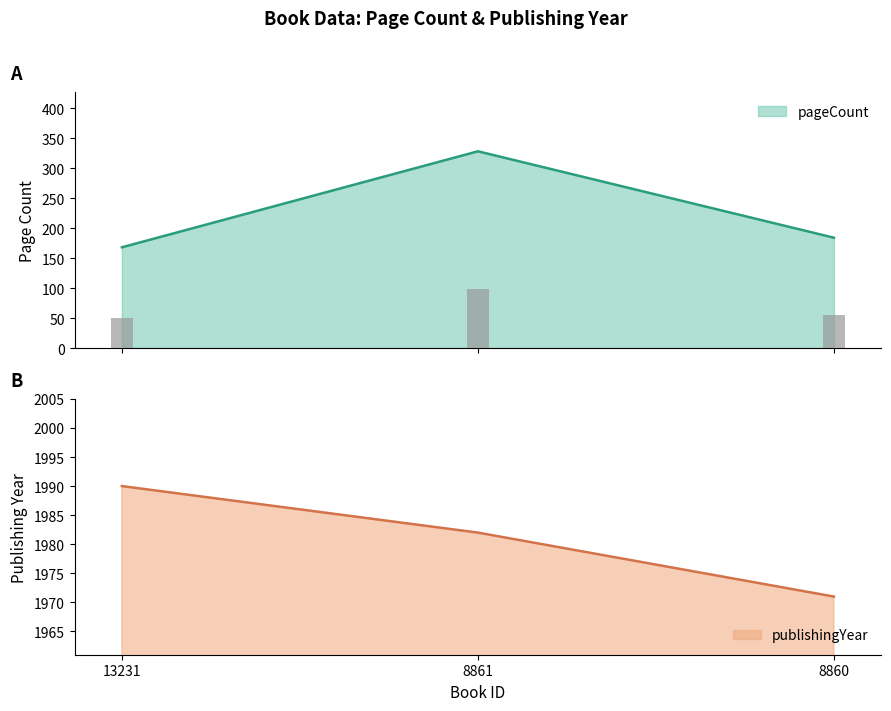

Between 13231 and 8861, which series saw the biggest shift?

pageCount